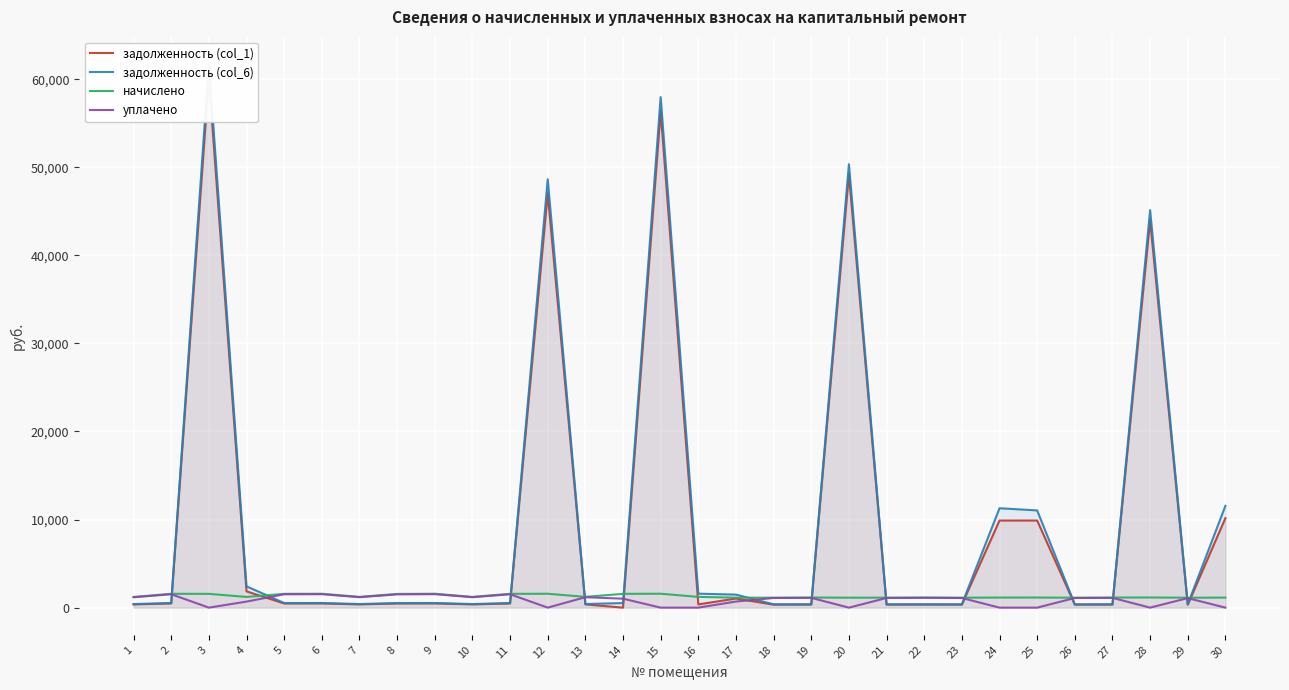

What is the difference between the начислено values at 23 and 28?

23.0